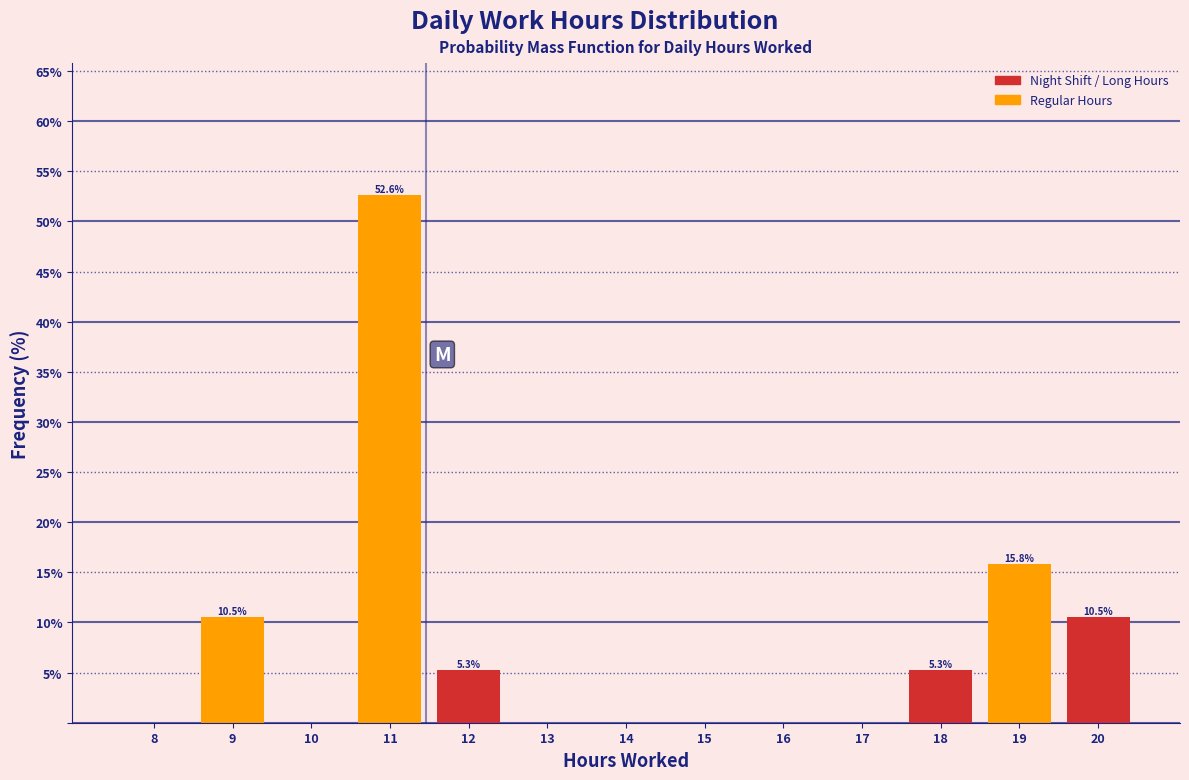

Reading left to right, extract all data points from this chart.

8=0.0	9=10.5	10=0.0	11=52.6	12=5.3	13=0.0	14=0.0	15=0.0	16=0.0	17=0.0	18=5.3	19=15.8	20=10.5